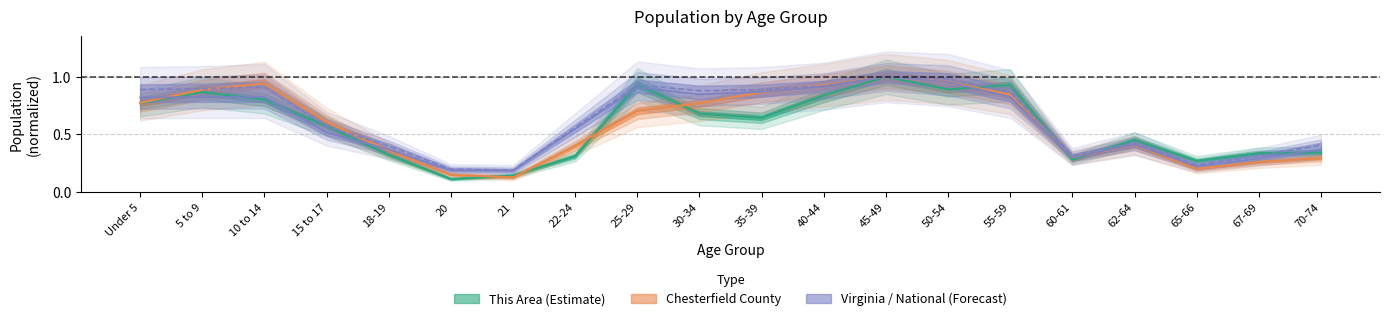

Where is the first local minimum for National?

21